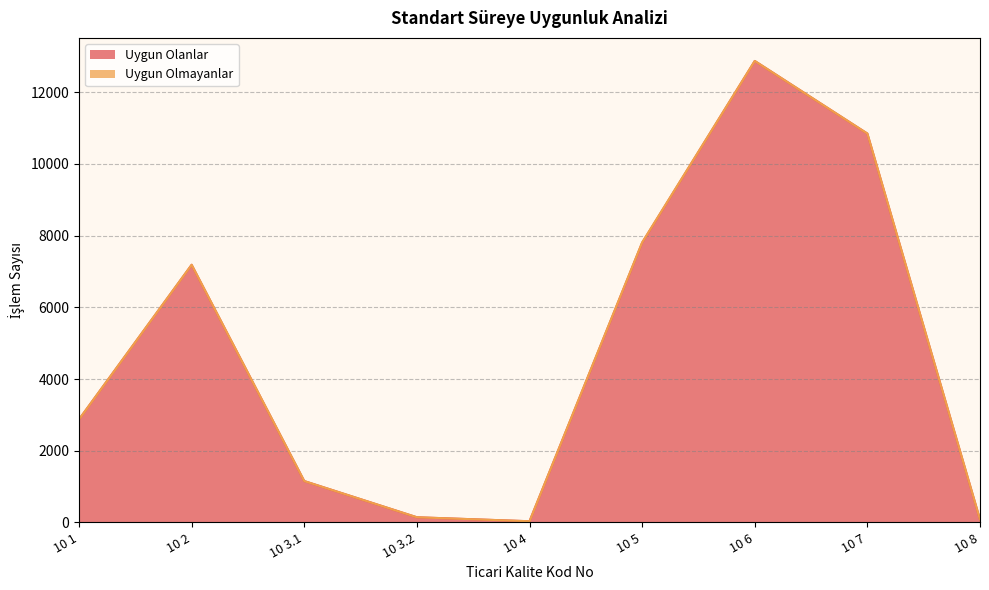

Rank the categories by value from highest to lowest.

10 6, 10 7, 10 5, 10 2, 10 1, 10 3.1, 10 3.2, 10 8, 10 4